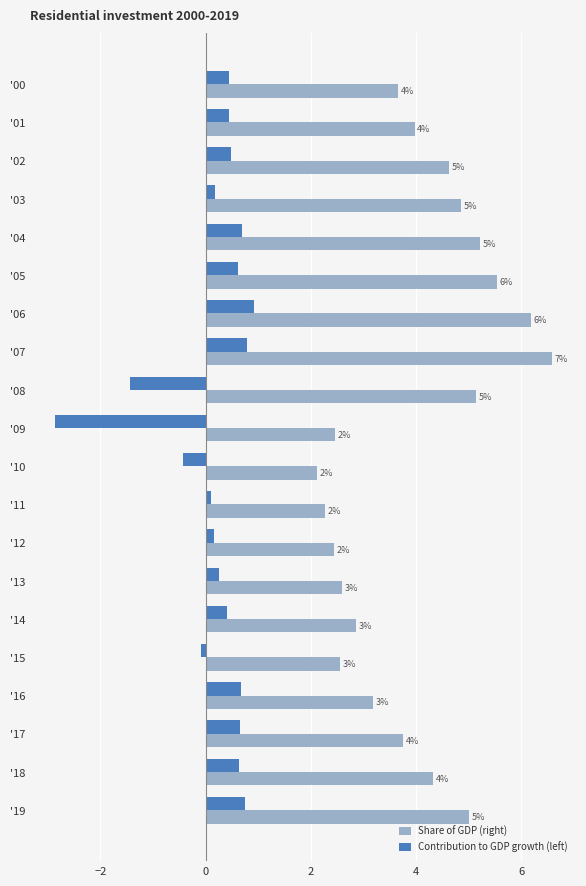

What are all the series names shown in the legend?

Share of GDP (right), Contribution to GDP growth (left)